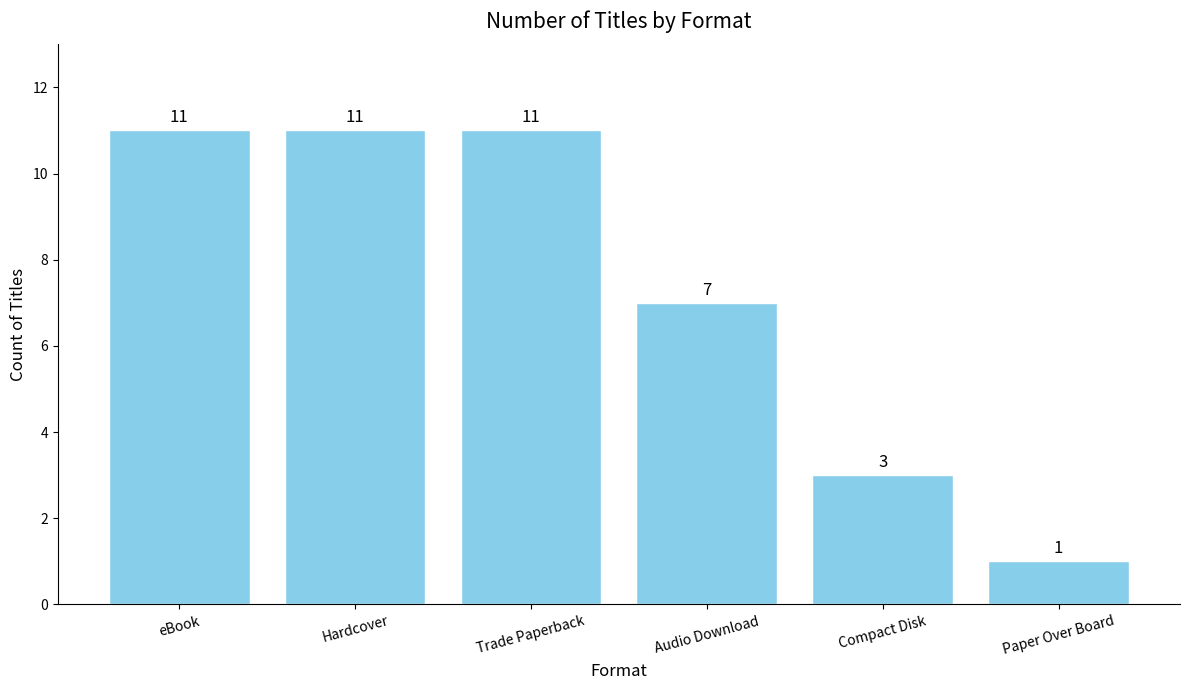

Reading left to right, list all the values displayed in this chart.

eBook=11	Hardcover=11	Trade Paperback=11	Audio Download=7	Compact Disk=3	Paper Over Board=1